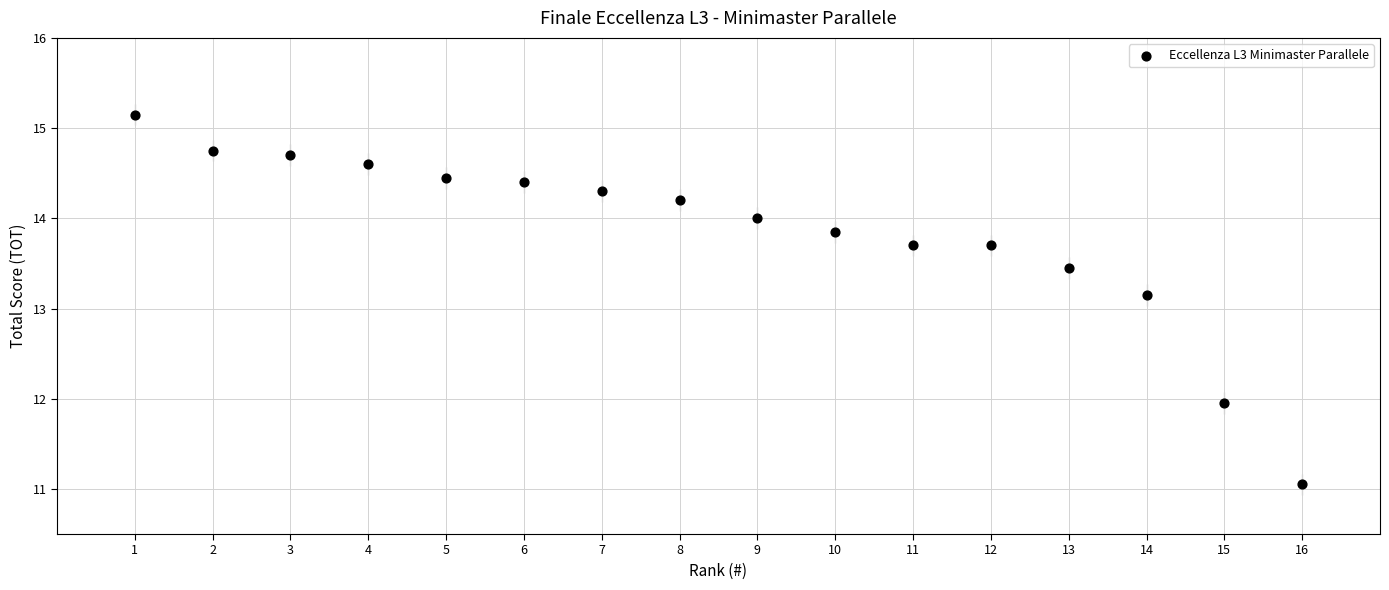

What is the range of Y values (max minus min)?

4.1